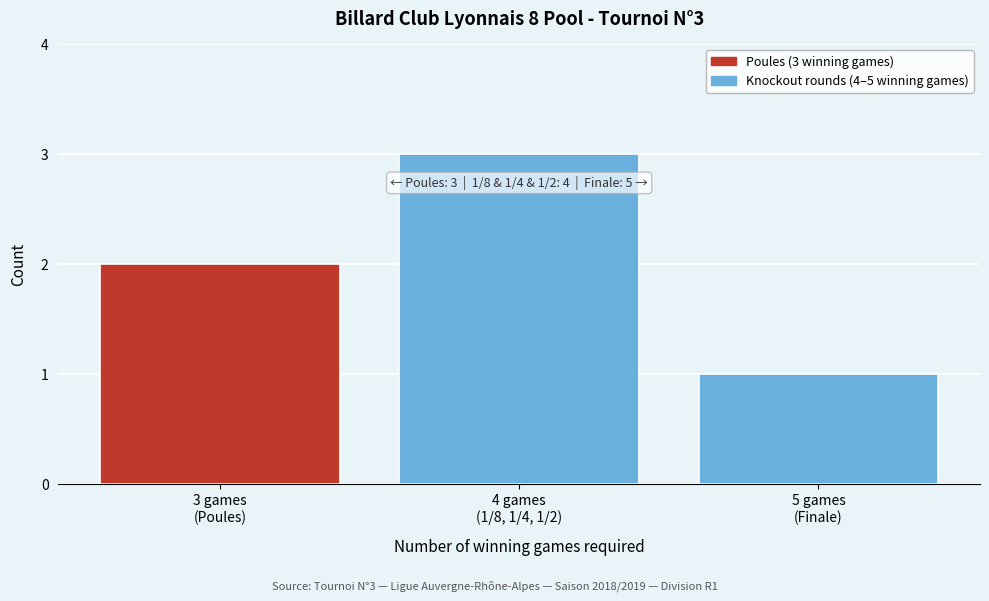

Reading left to right, transcribe all the data shown in this chart.

2	3	1